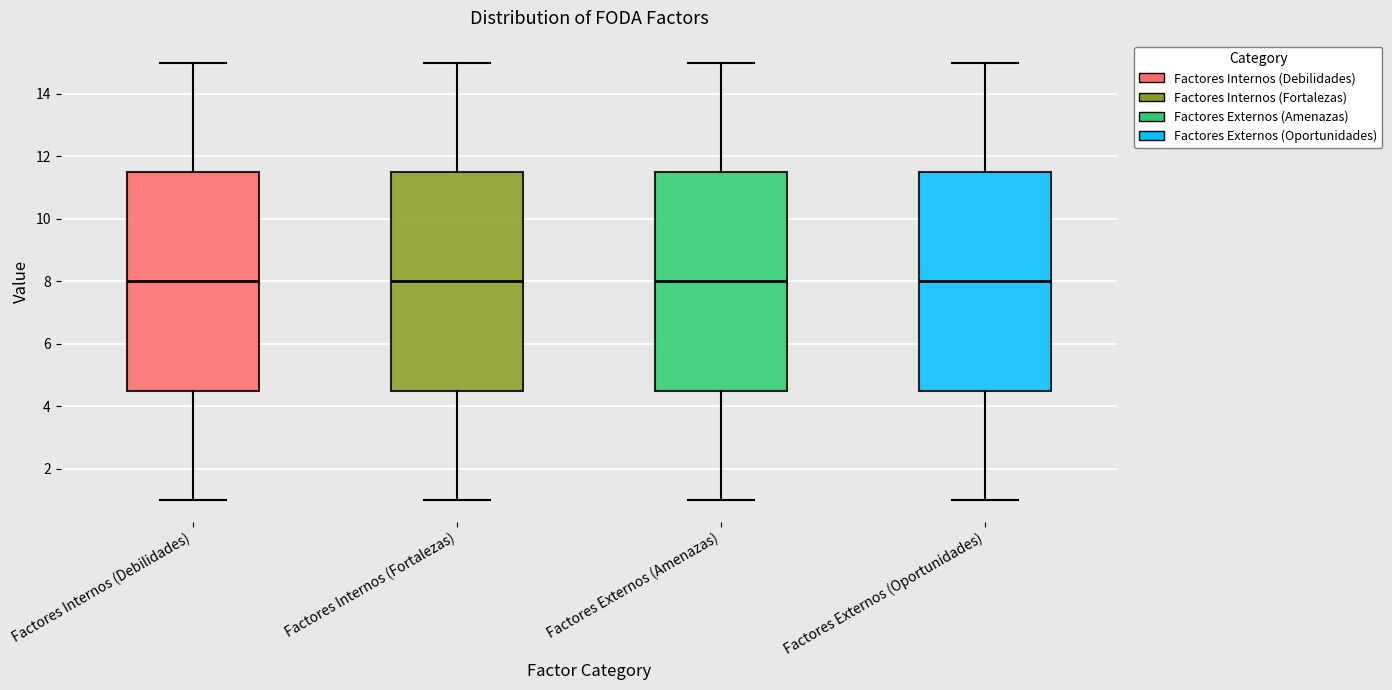

Where does the lower whisker of the box for Factores Externos (Oportunidades) end on the y-axis? The values are not printed on the chart, so give them approximately, as read against the axis.

1.0